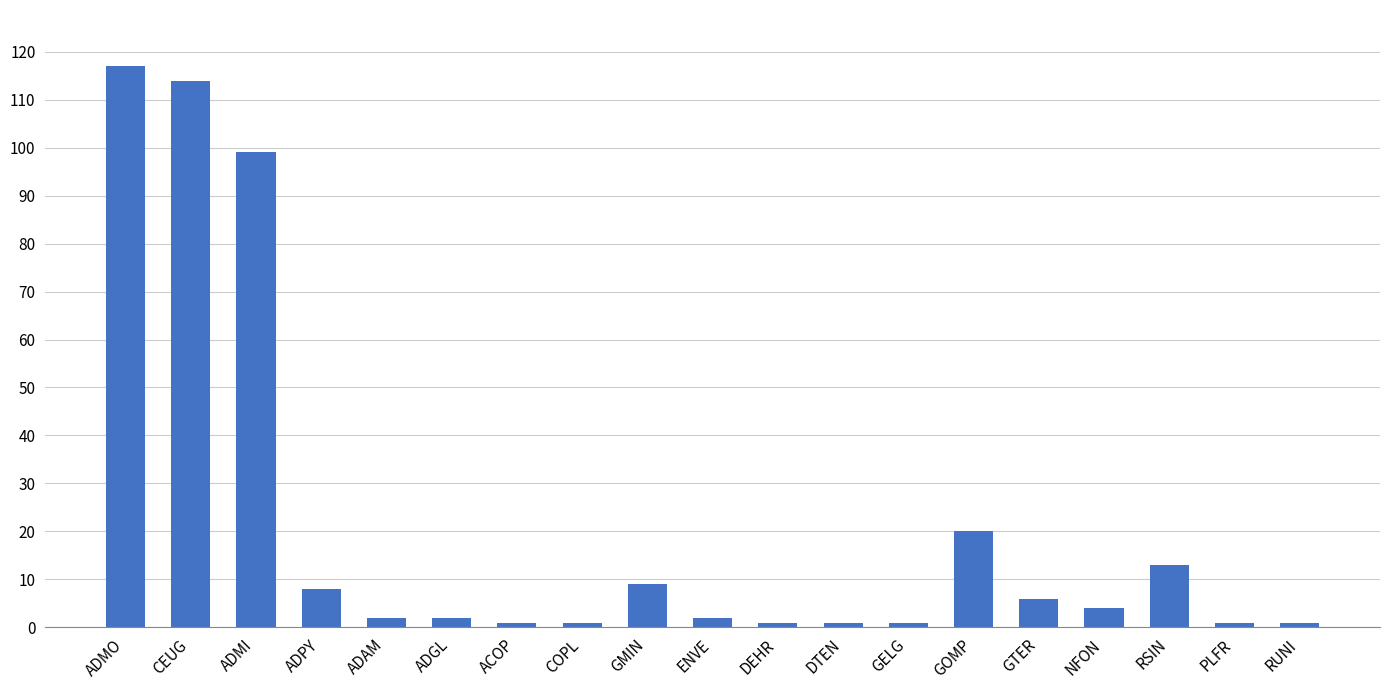

Are the bars grouped side by side (vs. stacked)?

No